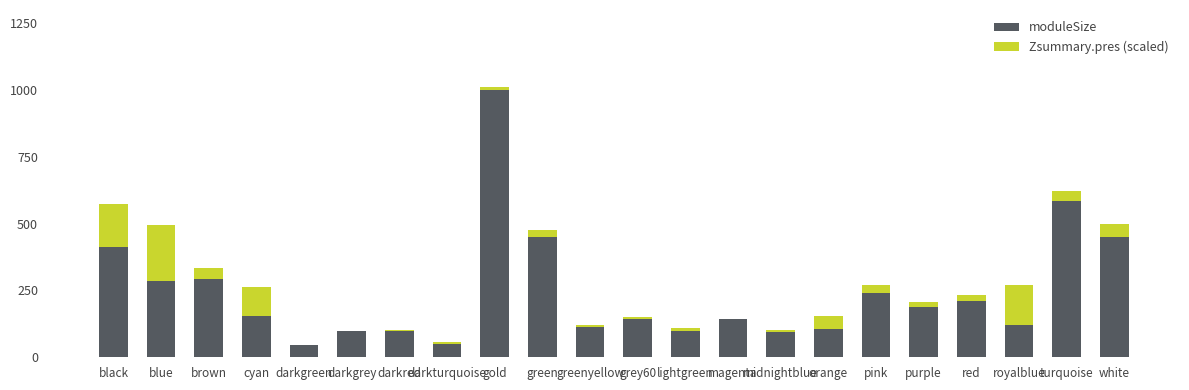

What is the sum of all moduleSize values?

5383.0